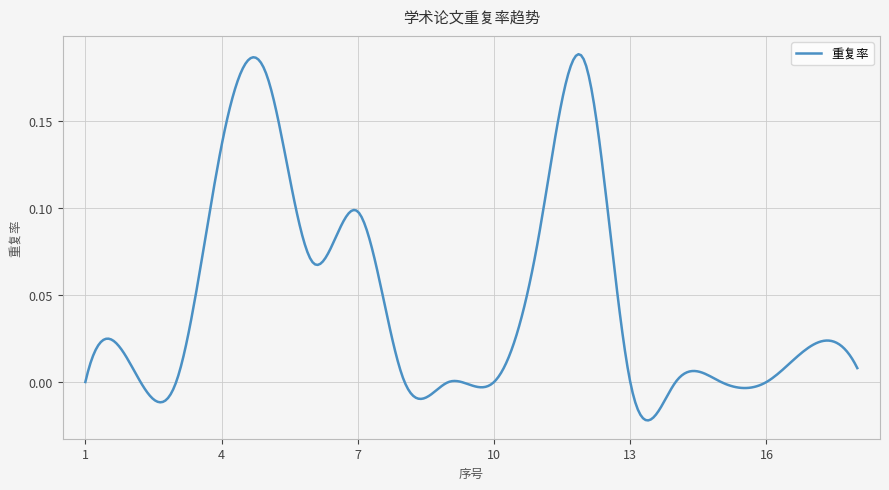

Reading left to right, transcribe all the data shown in this chart.

1=0.0	2=0.0	3=0.0	4=0.1	5=0.2	6=0.1	7=0.1	8=0.0	9=0.0	10=0.0	11=0.1	12=0.2	13=0.0	14=0.0	15=0.0	16=0.0	17=0.0	18=0.0